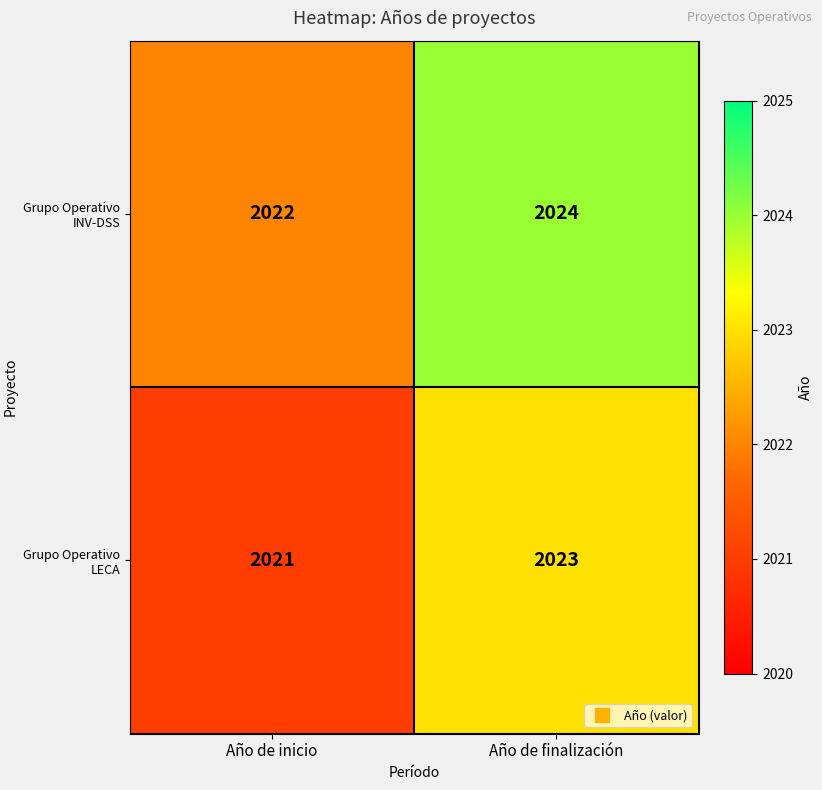

Reading left to right, list all the values displayed in this chart.

Grupo Operativo INV-DSS: 2022	2024
Grupo Operativo LECA: 2021	2023